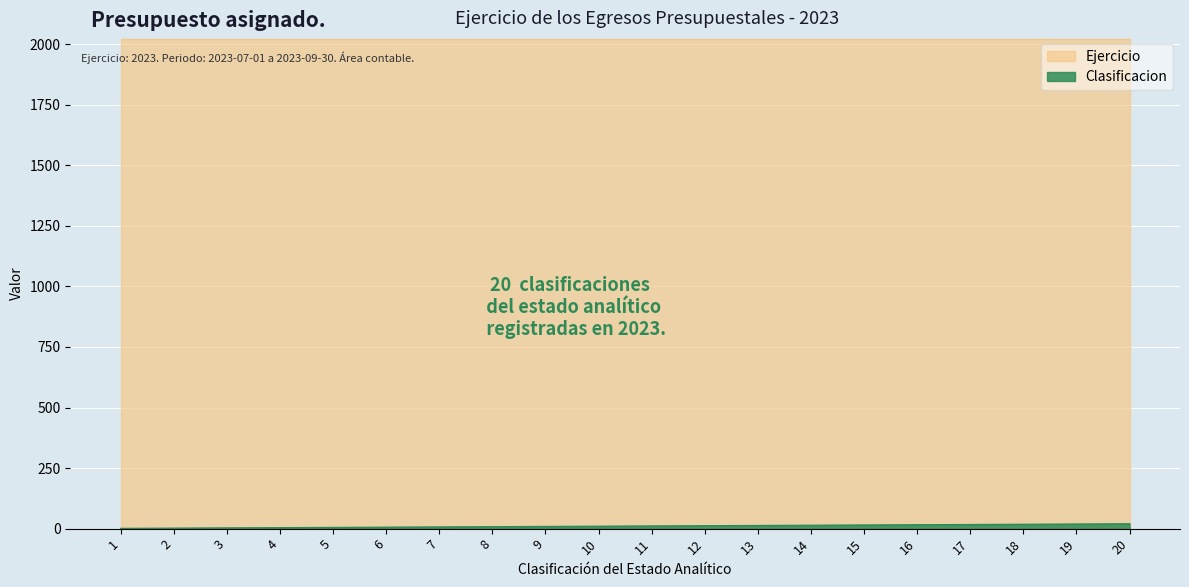

What is the sum of the values at 20 and 19?

39